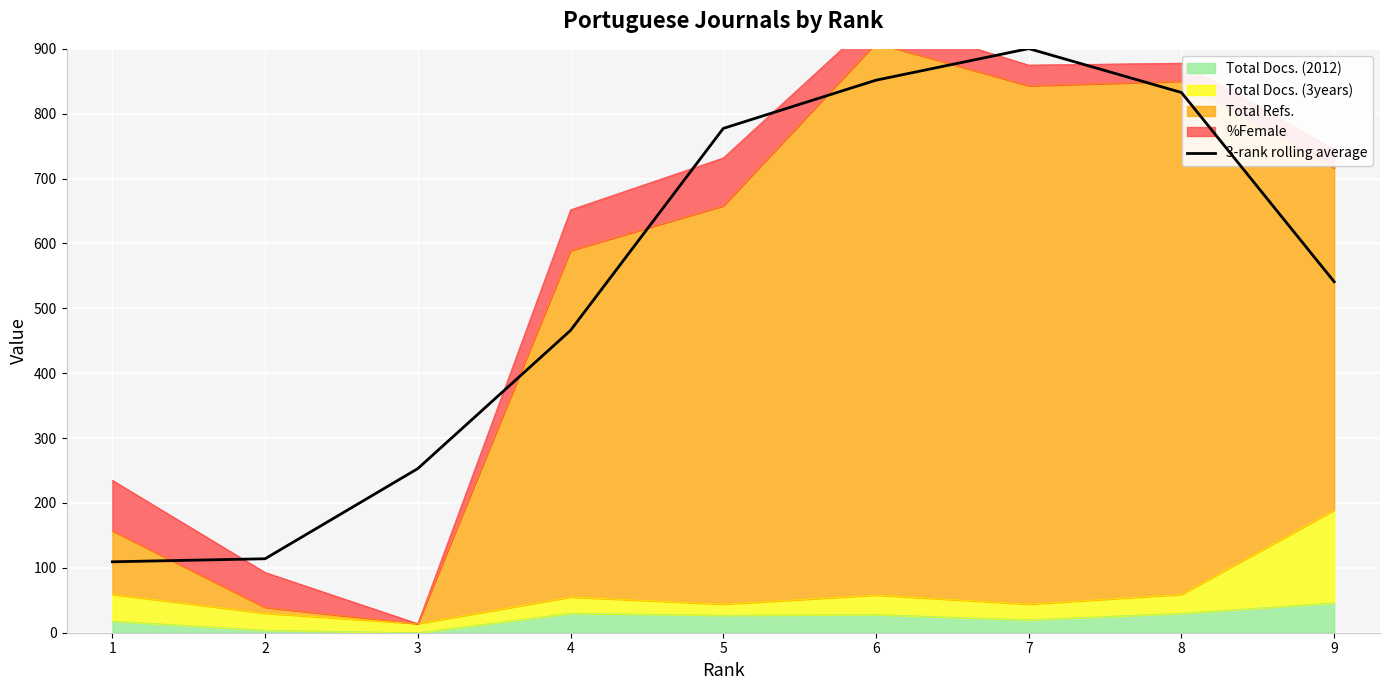

What is the value of the 5th point from the left?

777.3